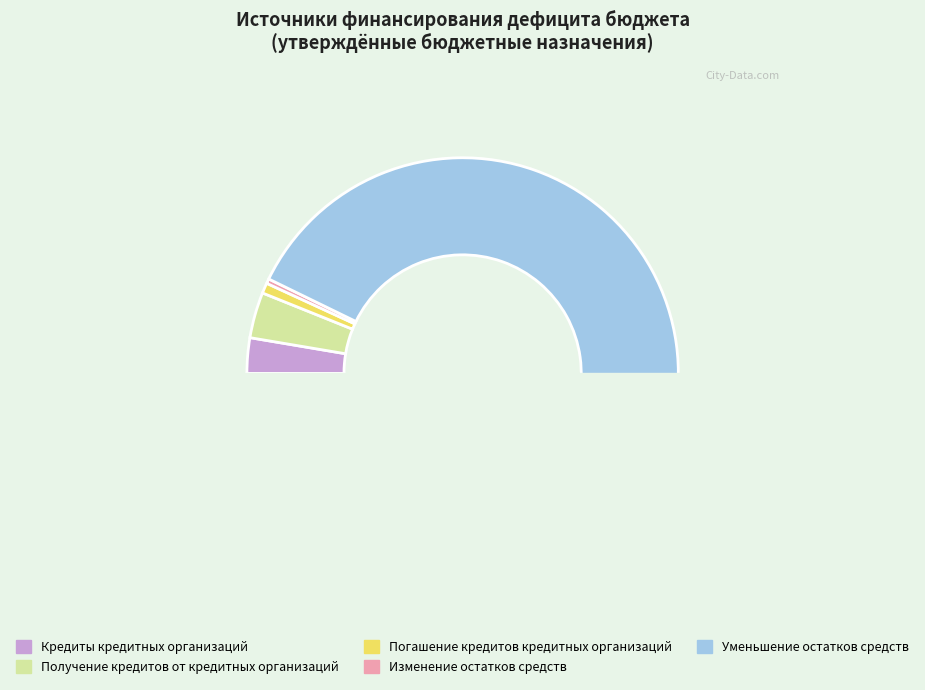

The Погашение кредитов кредитных организаций slice represents 1% of the pie. True or false?

True